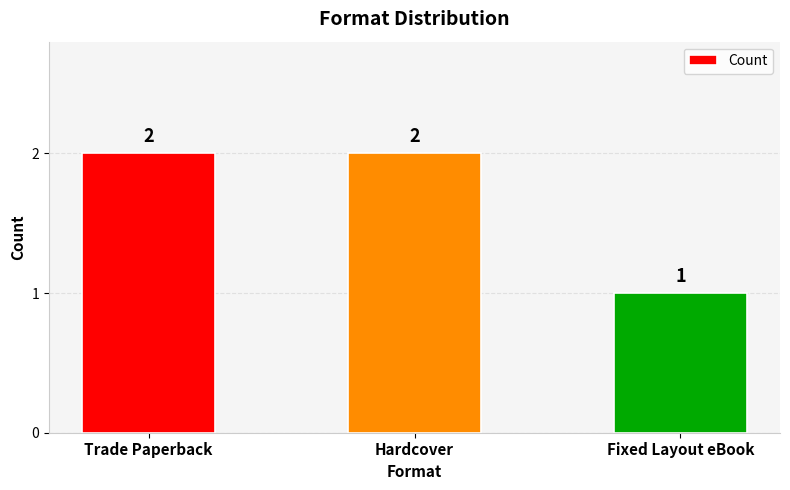

How many values are between 1 and 2?

3